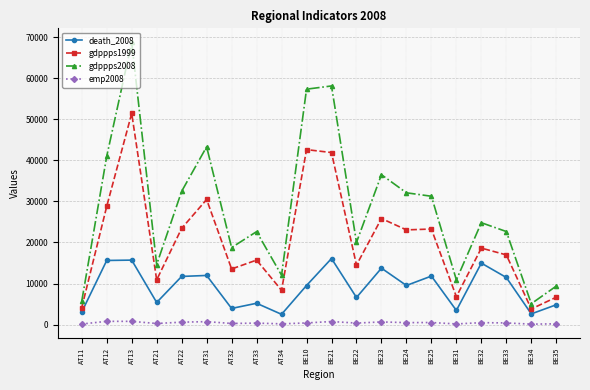

Which series changed the most between AT31 and BE25?

gdppps2008